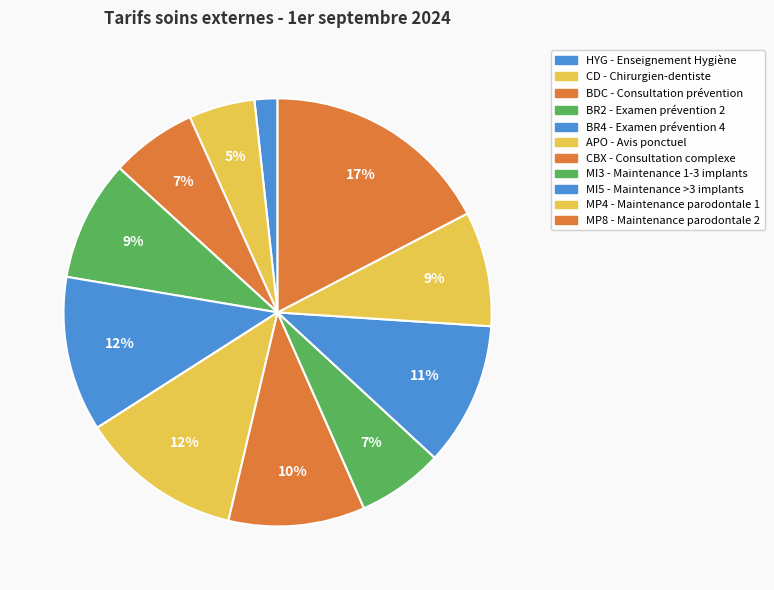

The MI5 - Maintenance >3 implants slice represents 11% of the pie. True or false?

True